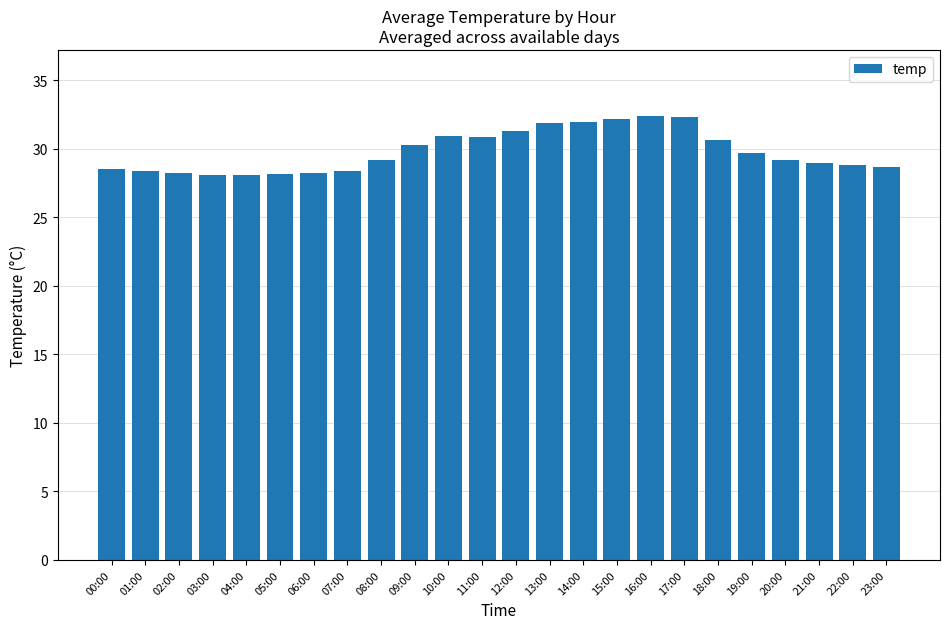

The chart shows a value of 16.6 at 18:00. True or false?

False